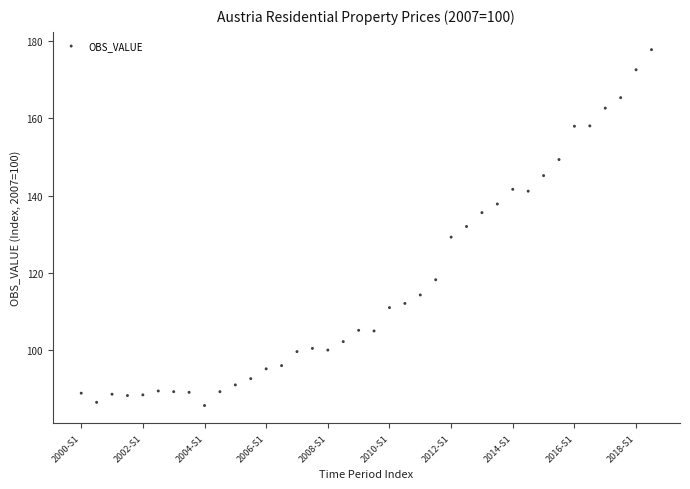

What is the range of Y values (max minus min)?

92.2